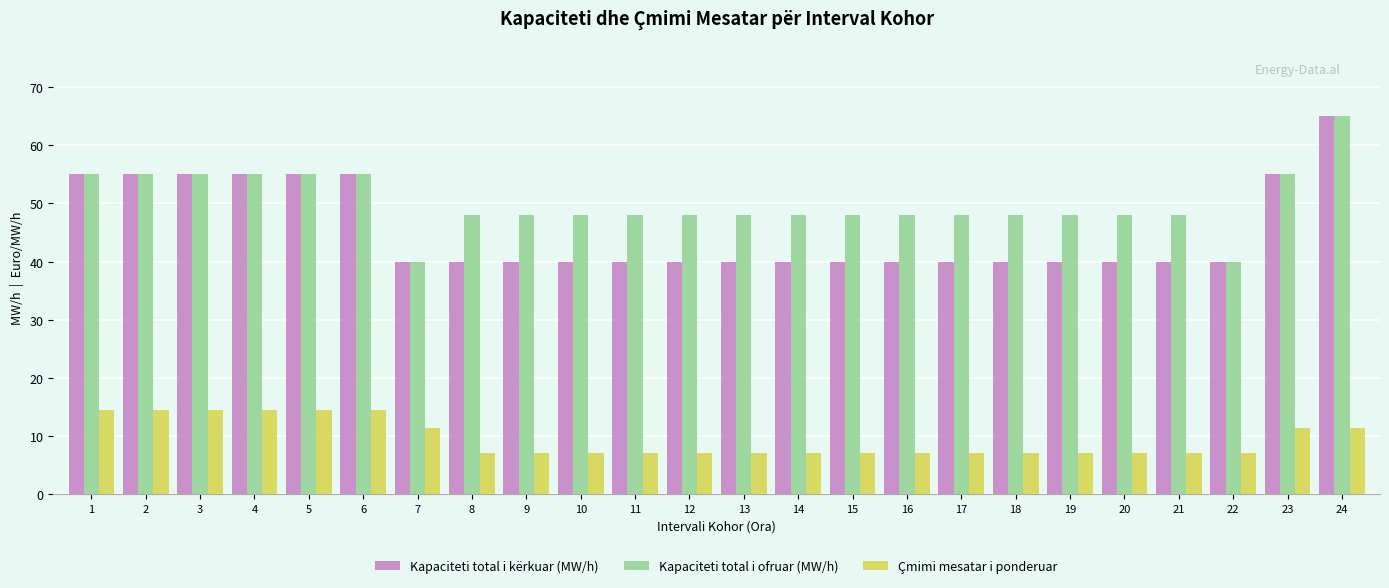

Which series has the largest total across all categories?

Kapaciteti total i ofruar (MW/h)